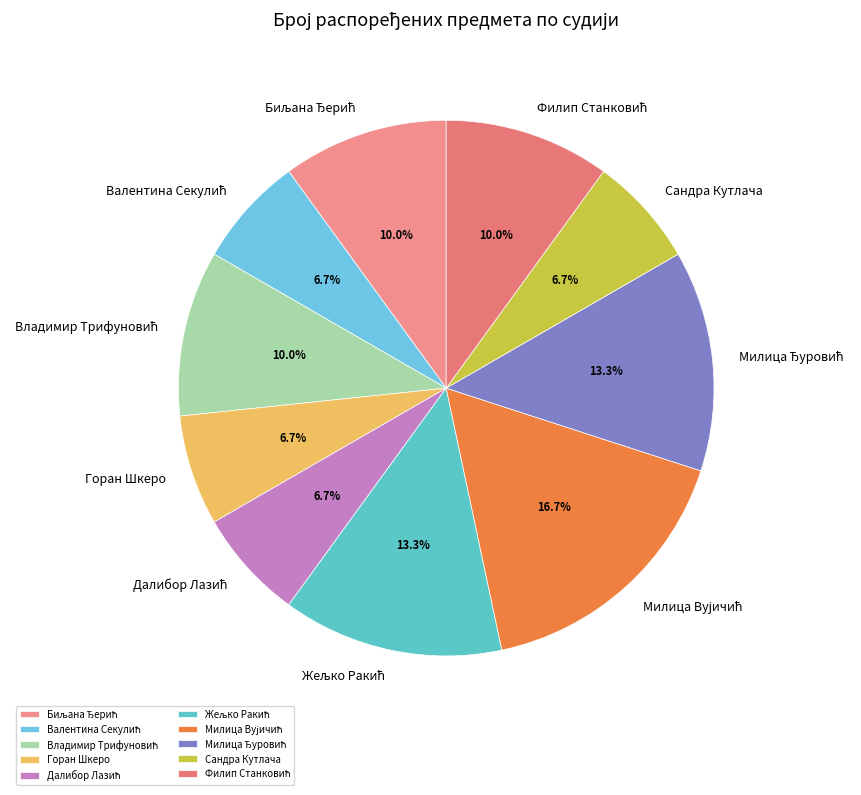

How many slices are in this pie chart?

10